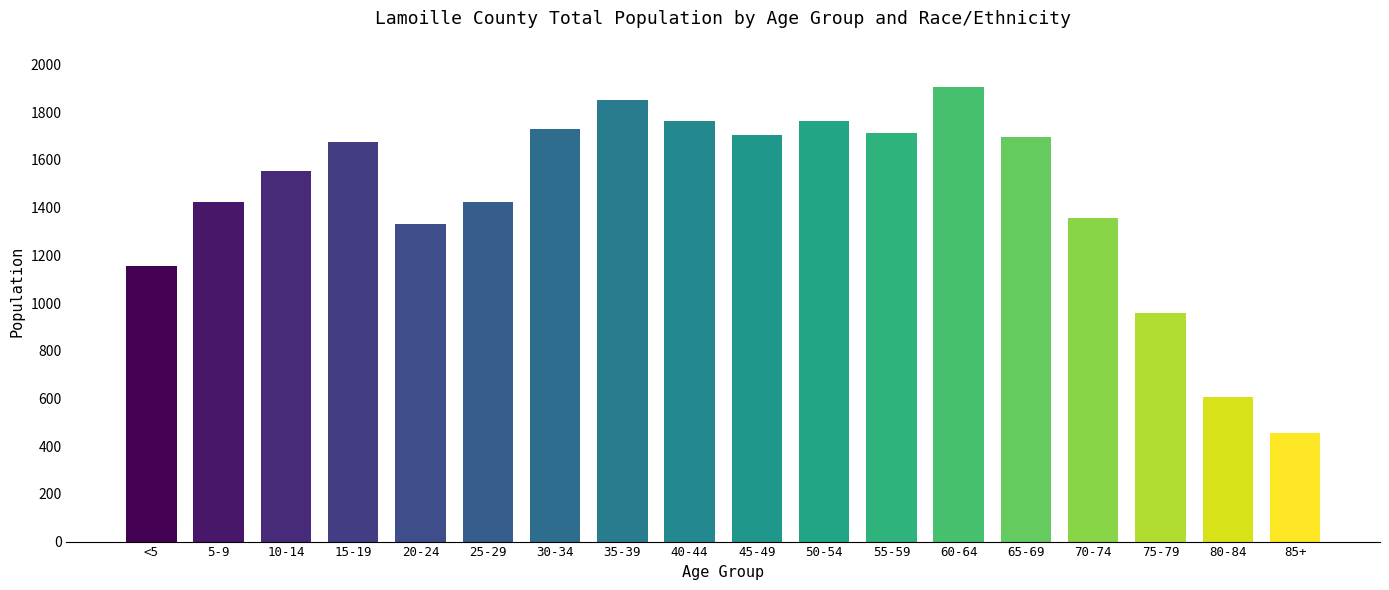

What is the difference between the second highest and minimum values?

1396